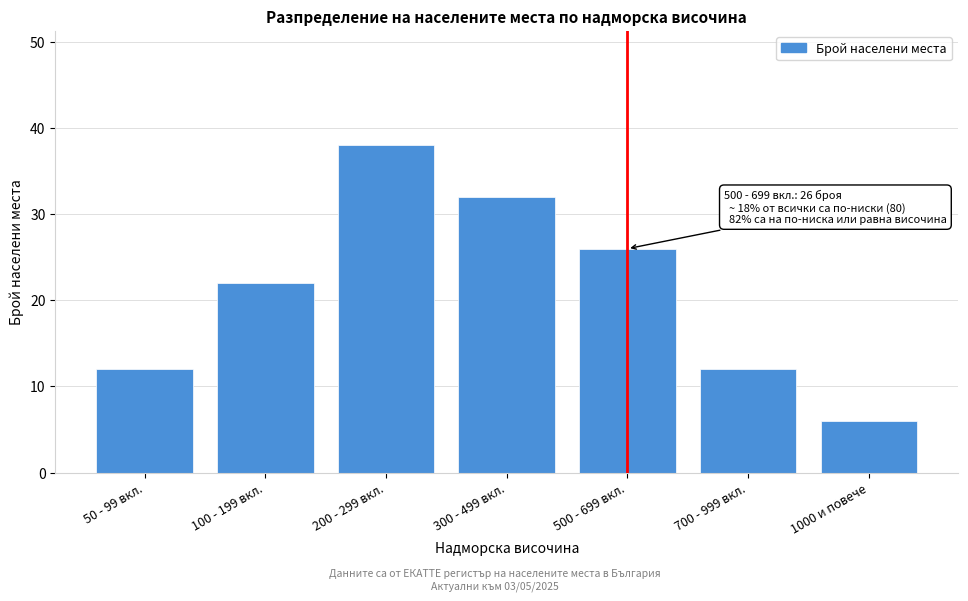

Reading left to right, transcribe all the data shown in this chart.

12	22	38	32	26	12	6